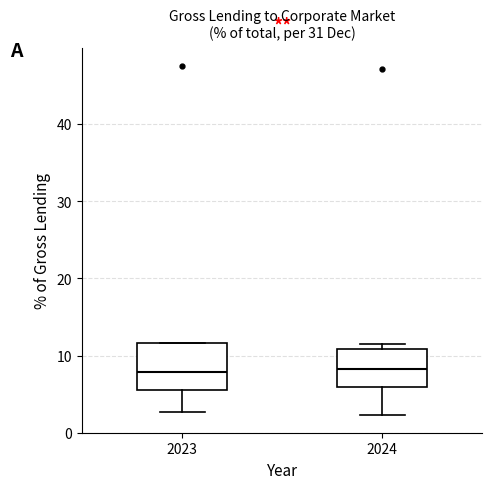

Comparing the boxes themselves (not the whiskers), which one is the tallest?

2023